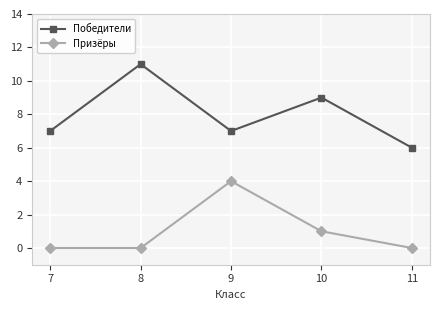

Which category has the lowest value in the Победители series?

11